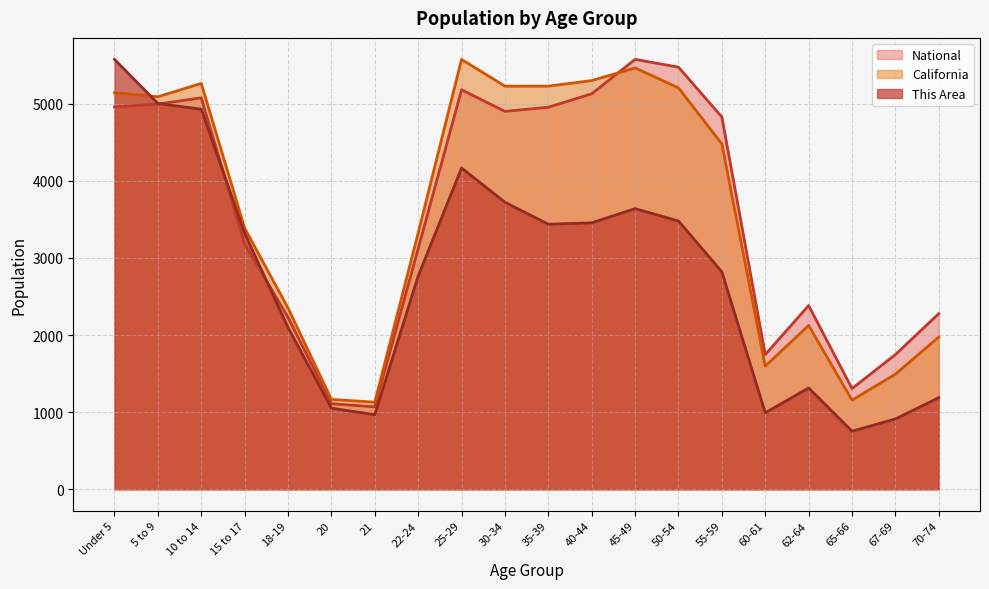

Between which two adjacent categories do California and This Area first intersect?

Under 5 and 5 to 9